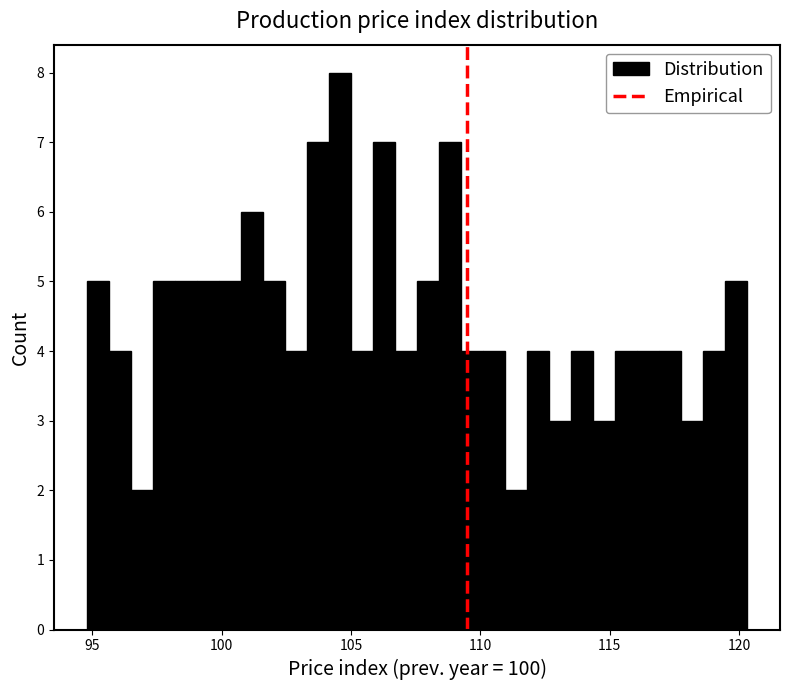

Around what value on the x-axis is the tallest bar? Give the approximate position of its centre, as read against the axis.

104.5